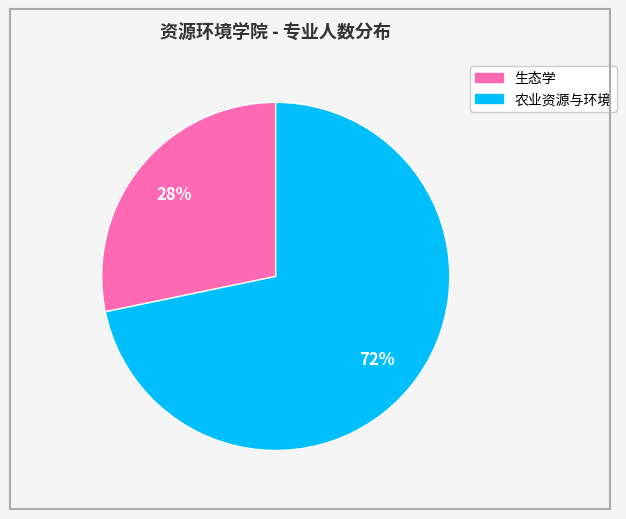

Is the sum of 农业资源与环境 and 生态学 greater than half?

Yes